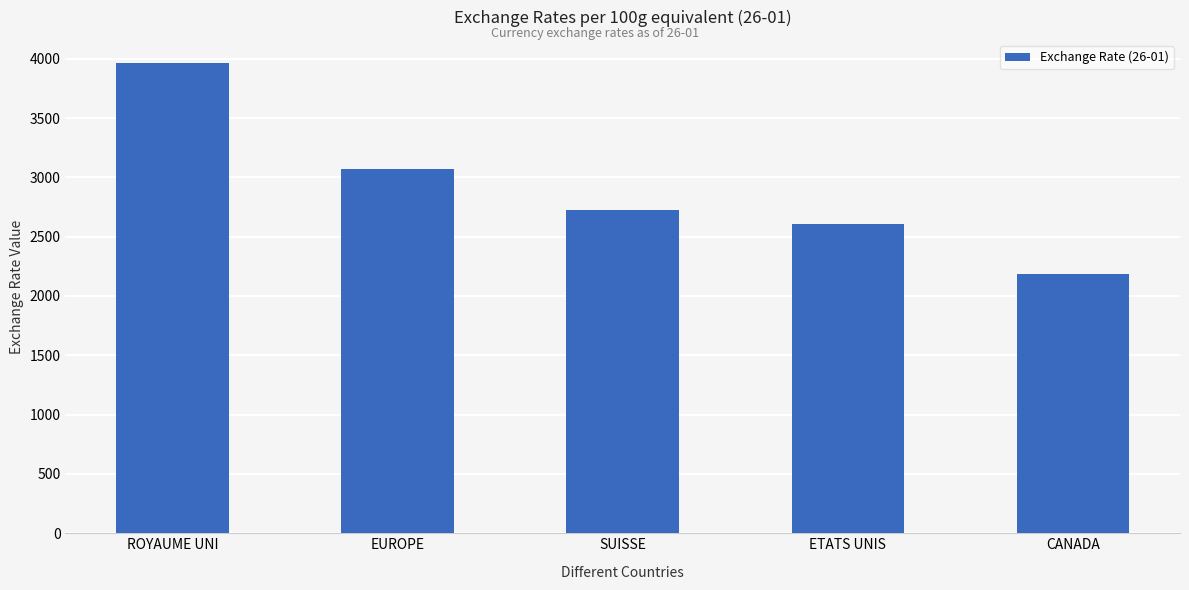

Rank the categories by value from highest to lowest.

ROYAUME UNI, EUROPE, SUISSE, ETATS UNIS, CANADA